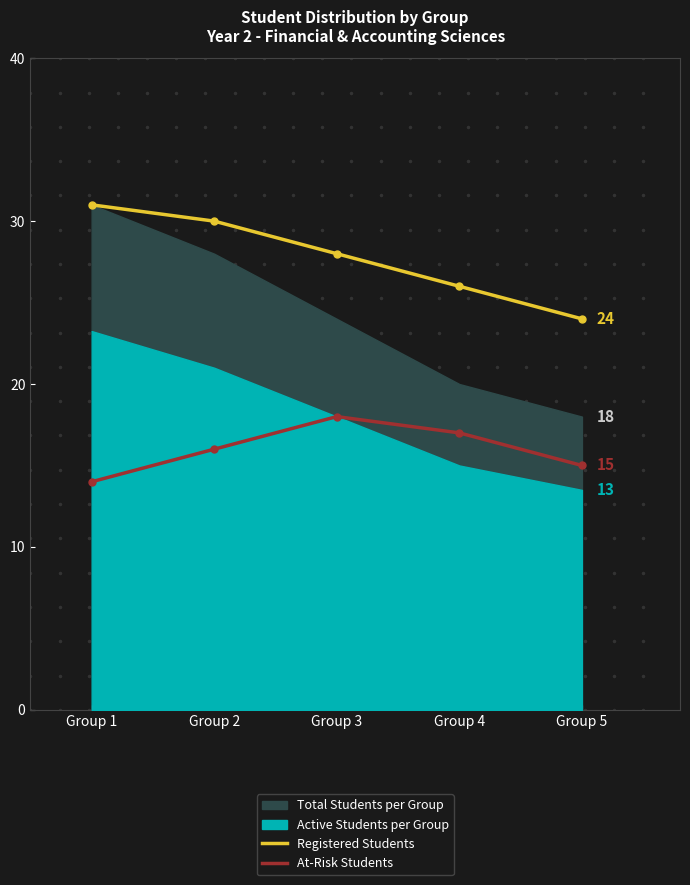

The Registered Students series shows 47 at Group 4. True or false?

False